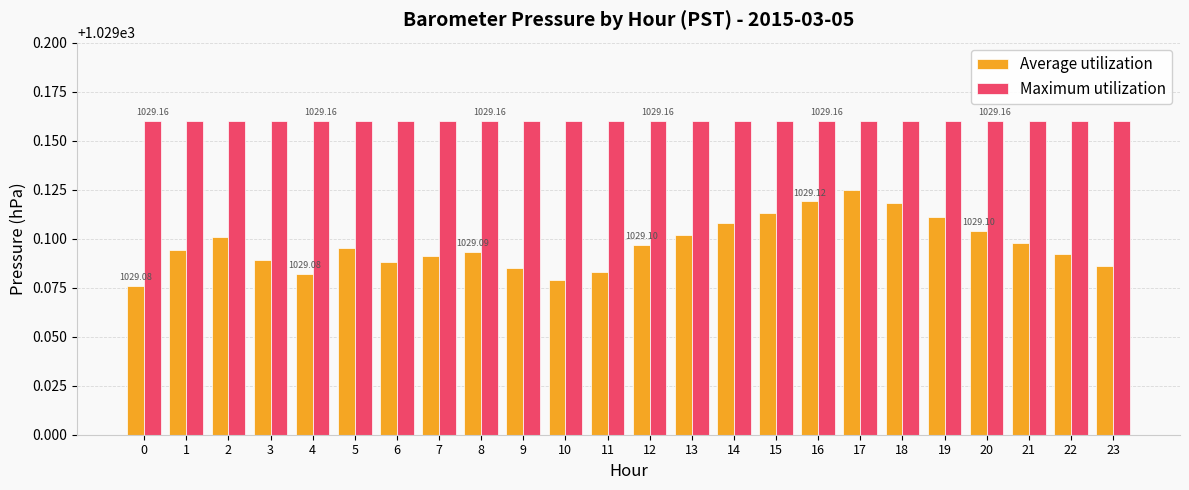

Rank the series by their average value, from lowest to highest.

Average utilization, Maximum utilization